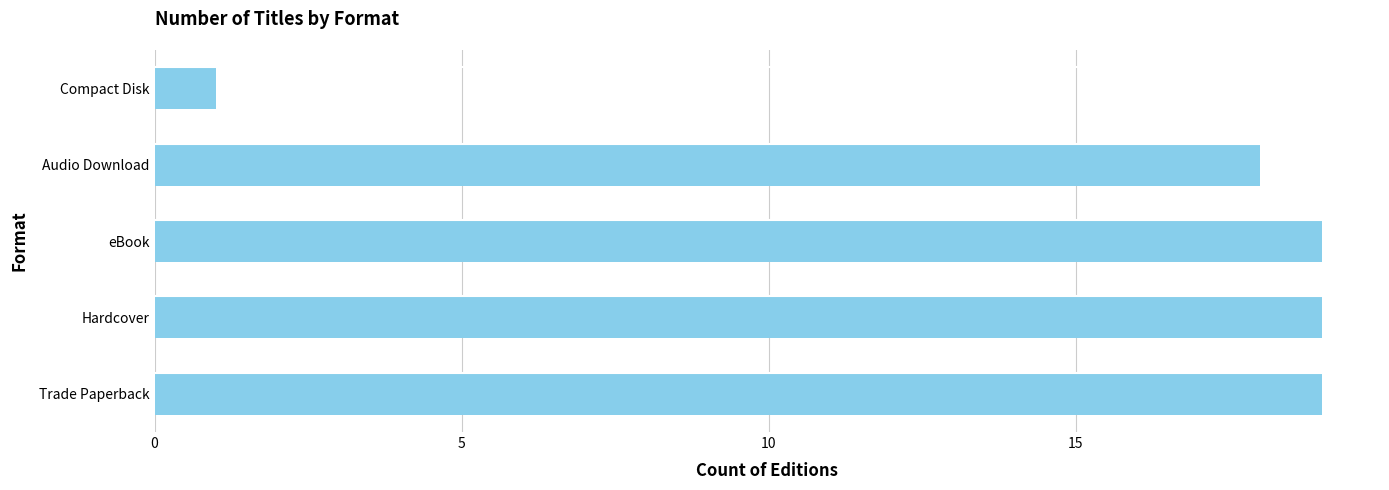

What is the greatest value displayed?

19